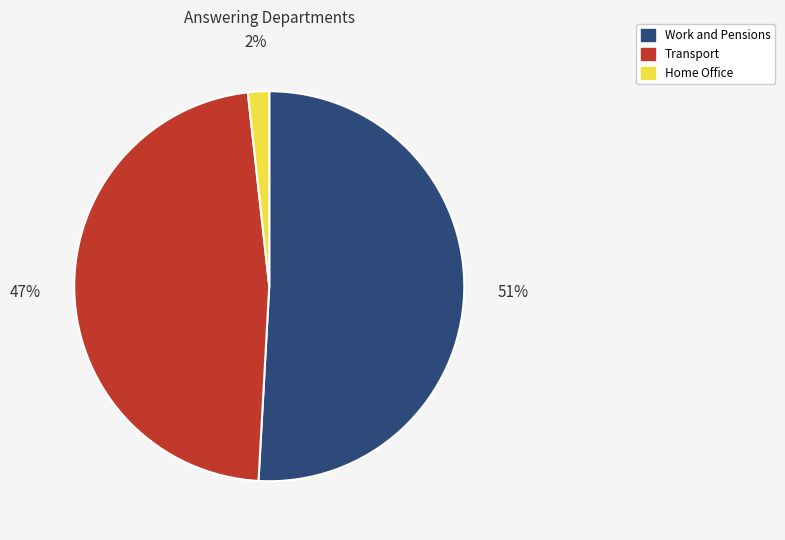

How many slices are in this pie chart?

3